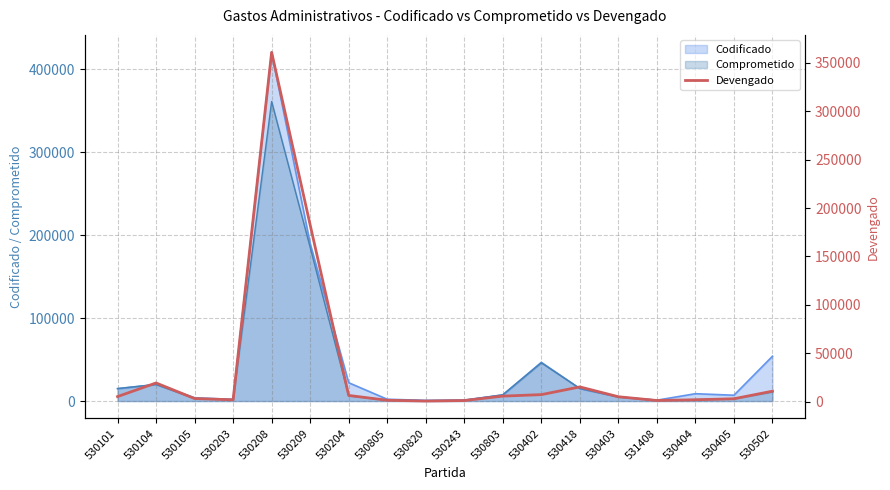

How many points are lower than both their immediate neighbors (excluding endpoints)?

3